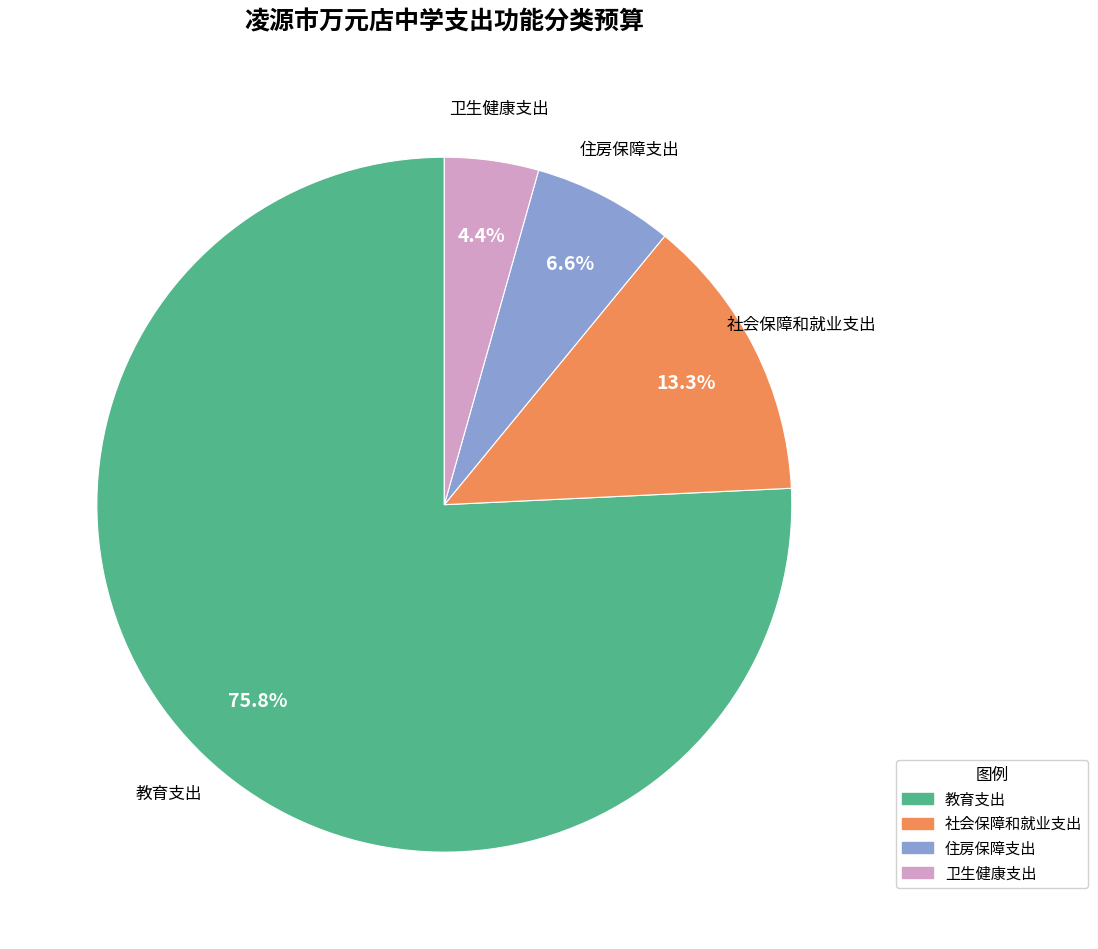

To the nearest percent, what is the average slice percentage?

25%